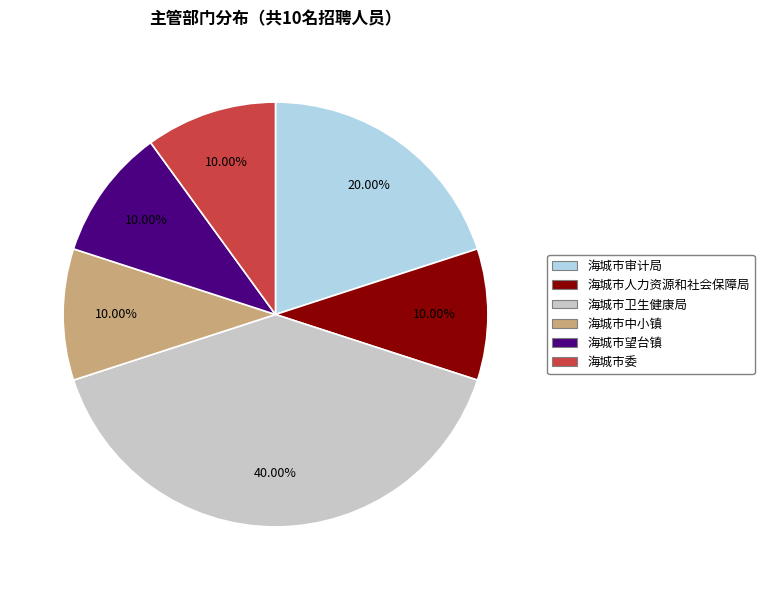

To the nearest percent, what percentage of the pie is 海城市审计局?

20%